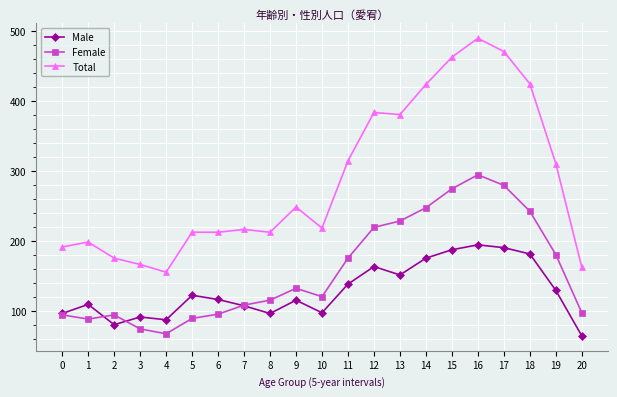

At which category does Male reach its first local peak?

1